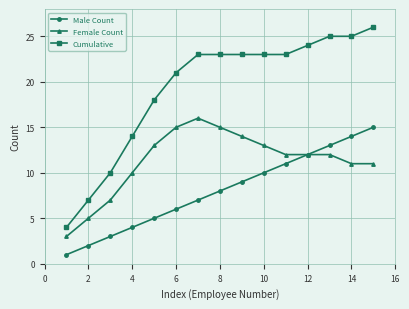

What is the value of the Male Count point at the 1st from the left?

1